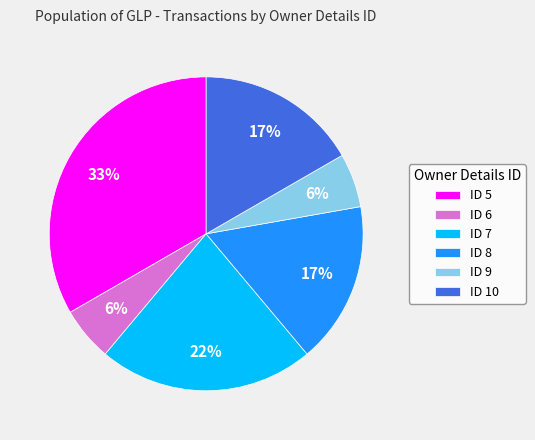

To the nearest percent, what is the average slice percentage?

17%